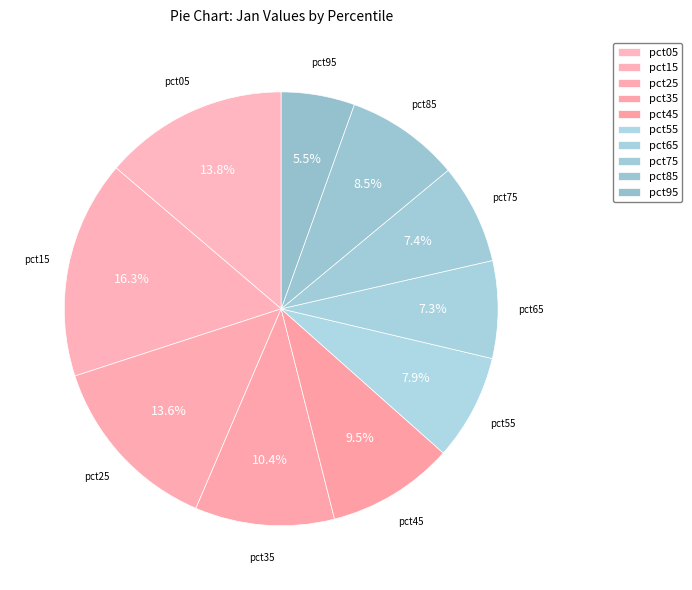

Combined, do pct95 and pct85 account for over 50%?

No